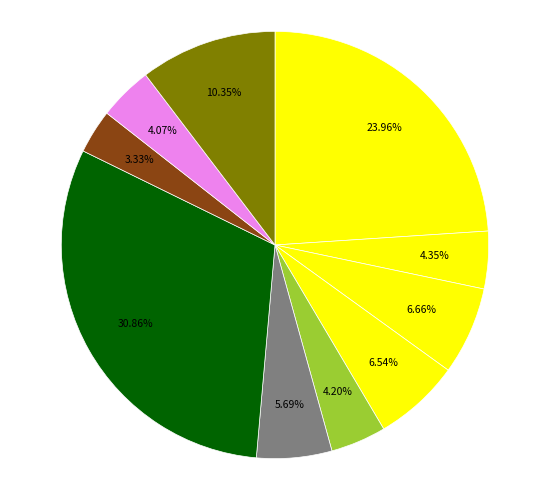

Is there a majority slice in this chart?

No